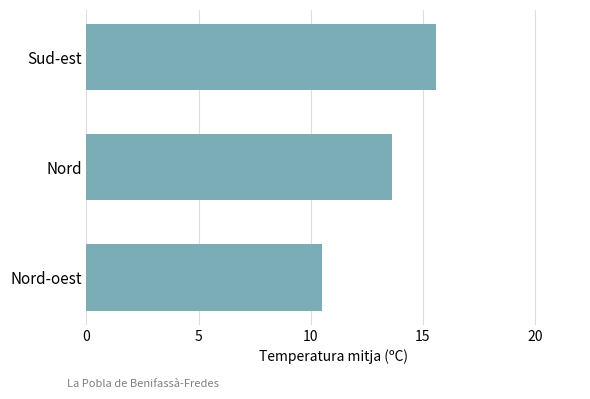

Which has a higher value, Sud-est or Nord?

Sud-est